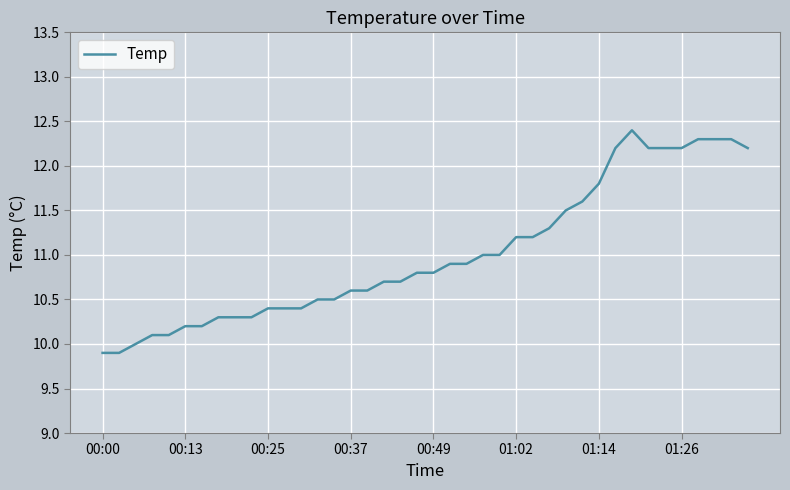

What is the difference between the maximum and minimum values?

2.5